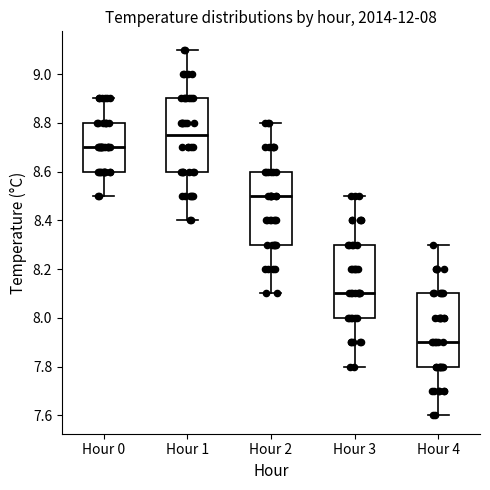

Which box has the highest median line?

Hour 1